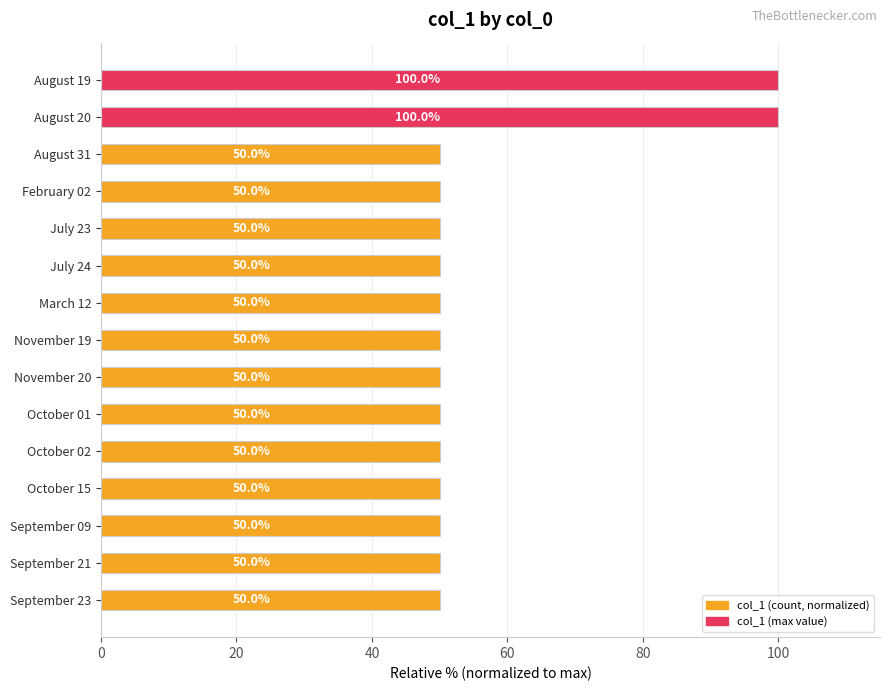

Reading bottom to top, transcribe all the data shown in this chart.

September 23=50	September 21=50	September 09=50	October 15=50	October 02=50	October 01=50	November 20=50	November 19=50	March 12=50	July 24=50	July 23=50	February 02=50	August 31=50	August 20=100	August 19=100